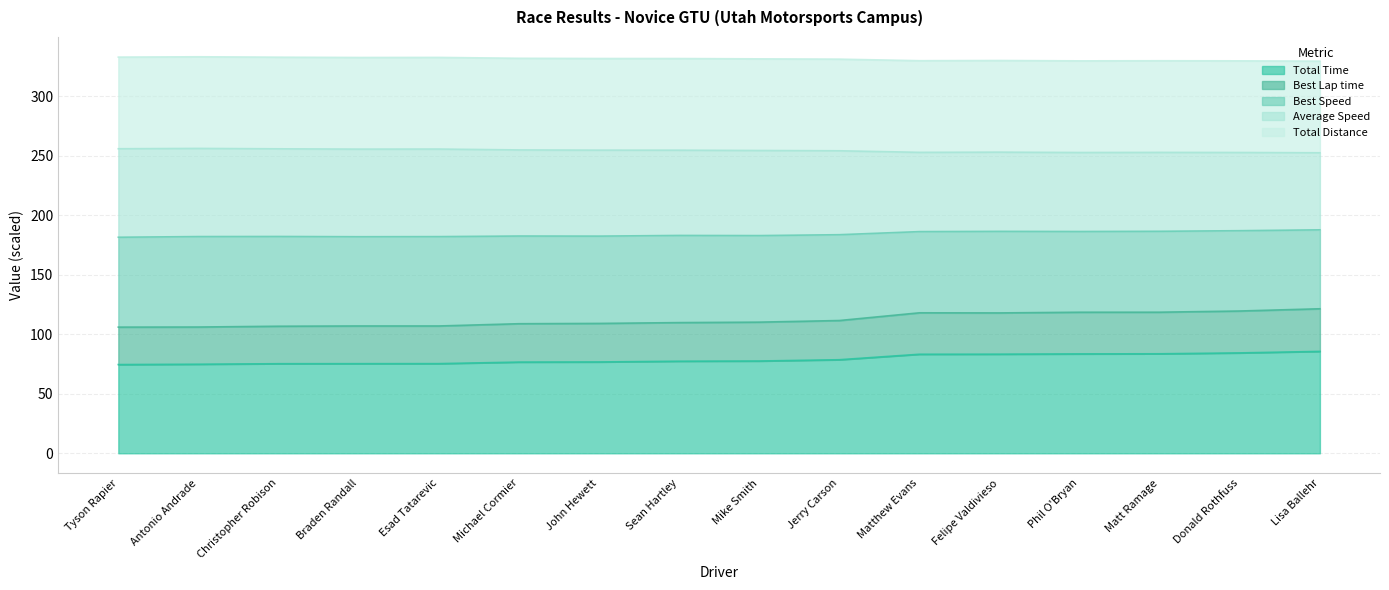

What is the approximate value of Total Time at Mike Smith?

77.5